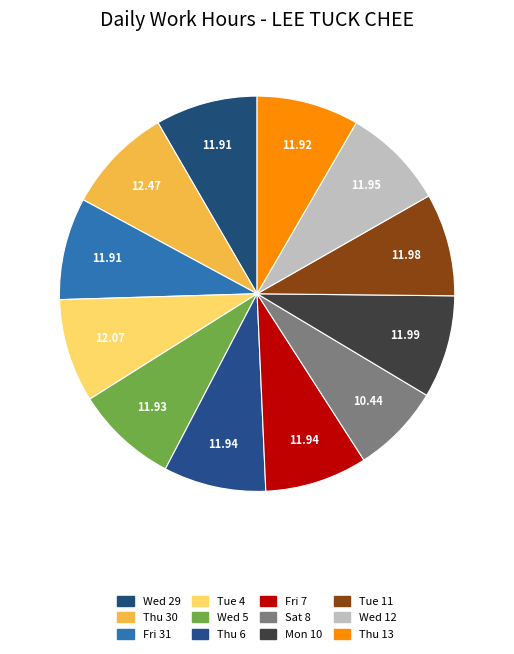

Which category has the biggest portion of the pie?

Thu 30